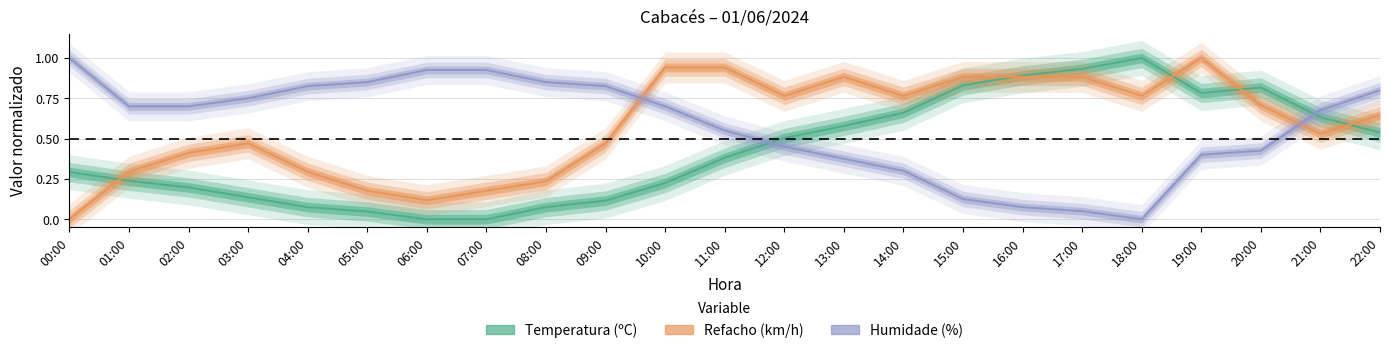

At which category is the sum across all series the highest?

19:00